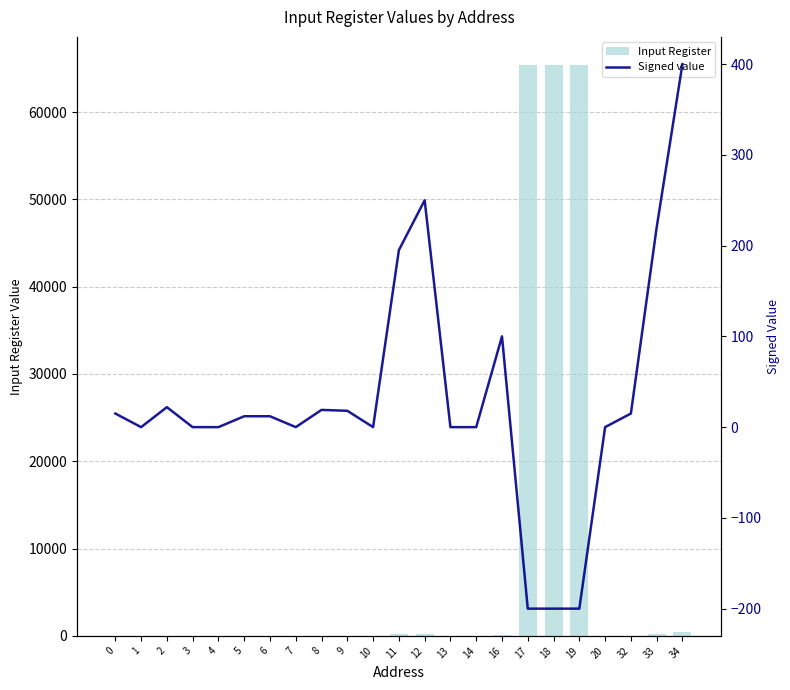

The value of Input Register at 0 is 25. True or false?

False